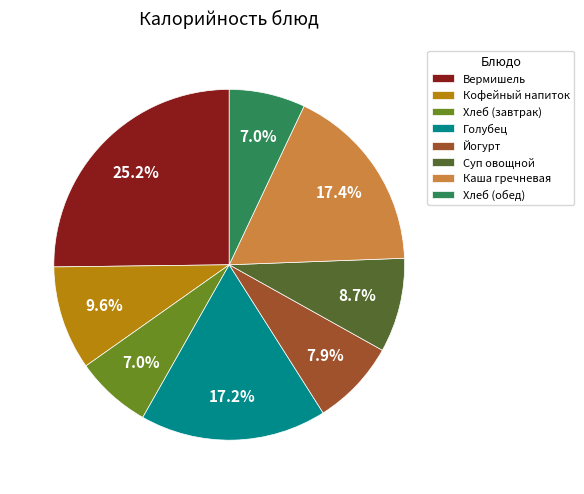

What is the largest slice in the pie chart?

Вермишель